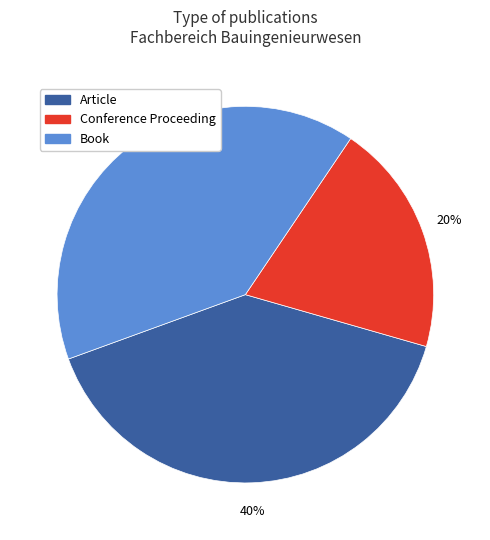

To the nearest percent, what is the average slice percentage?

33%